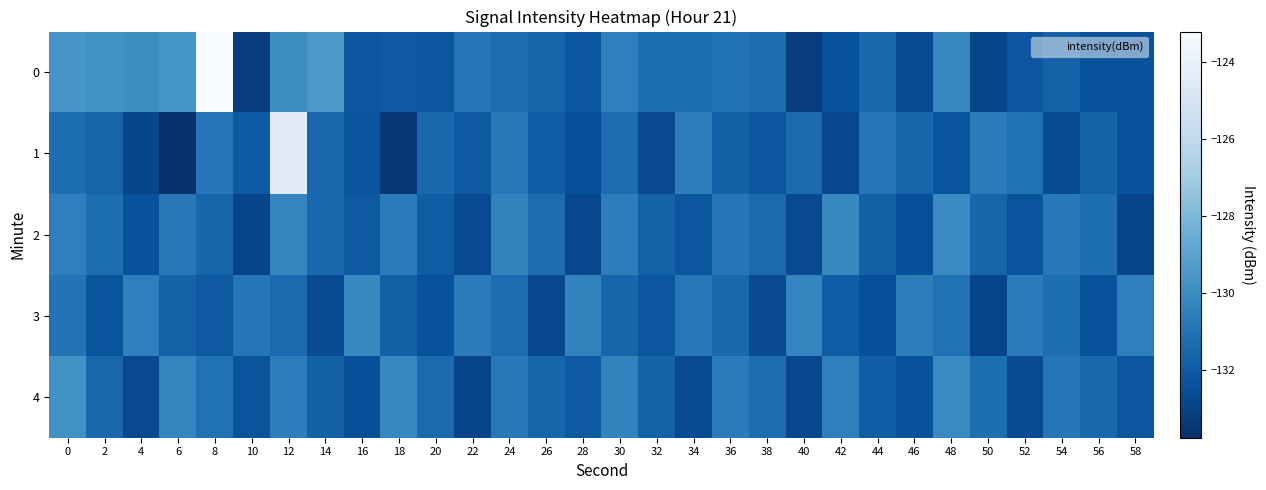

Reading left to right, list all the values displayed in this chart.

0: 0=-129.6	2=-129.8	4=-130.0	6=-129.7	8=-123.2	10=-133.1	12=-129.9	14=-129.4	16=-132.2	18=-132.1	20=-132.2	22=-131.0	24=-131.3	26=-131.6	28=-132.2	30=-130.5	32=-131.2	34=-131.2	36=-131.1	38=-131.3	40=-133.2	42=-132.4	44=-131.4	46=-132.7	48=-130.2	50=-132.9	52=-132.2	54=-131.7	56=-132.4	58=-132.4
1: 0=-131.2	2=-131.6	4=-132.8	6=-133.8	8=-130.9	10=-132.0	12=-124.4	14=-131.5	16=-132.2	18=-133.4	20=-131.5	22=-132.1	24=-130.8	26=-131.9	28=-132.5	30=-131.3	32=-132.7	34=-130.6	36=-131.8	38=-132.2	40=-131.4	42=-132.8	44=-130.9	46=-131.6	48=-132.3	50=-130.7	52=-131.1	54=-132.6	56=-131.7	58=-132.4
2: 0=-130.5	2=-131.2	4=-132.4	6=-130.8	8=-131.6	10=-132.9	12=-130.3	14=-131.5	16=-132.1	18=-130.7	20=-131.9	22=-132.6	24=-130.4	26=-131.3	28=-132.8	30=-130.6	32=-131.7	34=-132.2	36=-130.9	38=-131.4	40=-132.7	42=-130.2	44=-131.8	46=-132.5	48=-130.1	50=-131.6	52=-132.3	54=-130.8	56=-131.2	58=-132.9
3: 0=-131.0	2=-132.3	4=-130.5	6=-131.7	8=-132.1	10=-130.9	12=-131.4	14=-132.6	16=-130.2	18=-131.8	20=-132.4	22=-130.7	24=-131.3	26=-132.8	28=-130.4	30=-131.6	32=-132.2	34=-130.8	36=-131.5	38=-132.7	40=-130.3	42=-131.9	44=-132.5	46=-130.6	48=-131.1	50=-132.9	52=-130.7	54=-131.2	56=-132.4	58=-130.5
4: 0=-129.8	2=-131.5	4=-132.7	6=-130.3	8=-131.1	10=-132.3	12=-130.6	14=-131.8	16=-132.5	18=-130.2	20=-131.4	22=-132.9	24=-130.8	26=-131.6	28=-132.1	30=-130.4	32=-131.7	34=-132.6	36=-130.7	38=-131.3	40=-132.8	42=-130.5	44=-131.9	46=-132.4	48=-130.1	50=-131.2	52=-132.6	54=-130.9	56=-131.5	58=-132.2